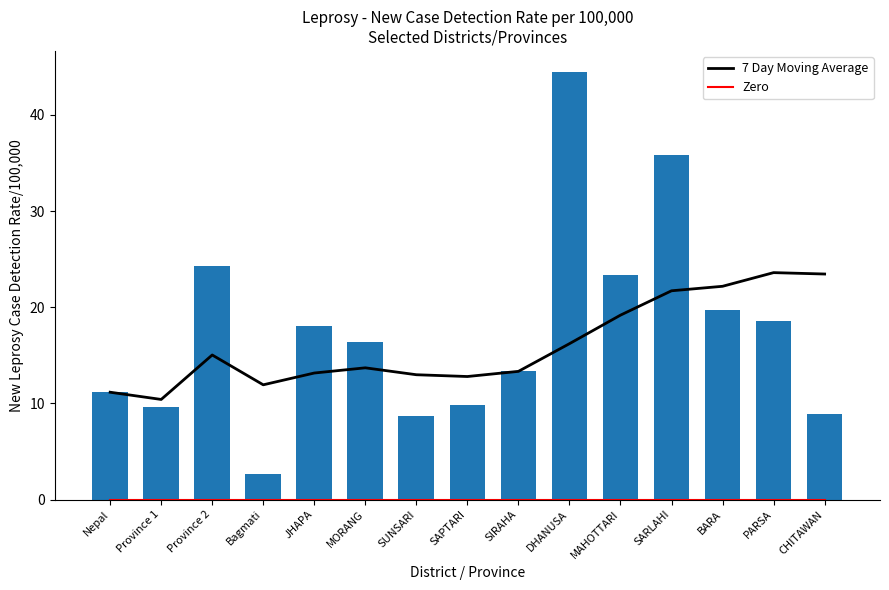

Between MAHOTTARI and Province 1, which is larger?

MAHOTTARI